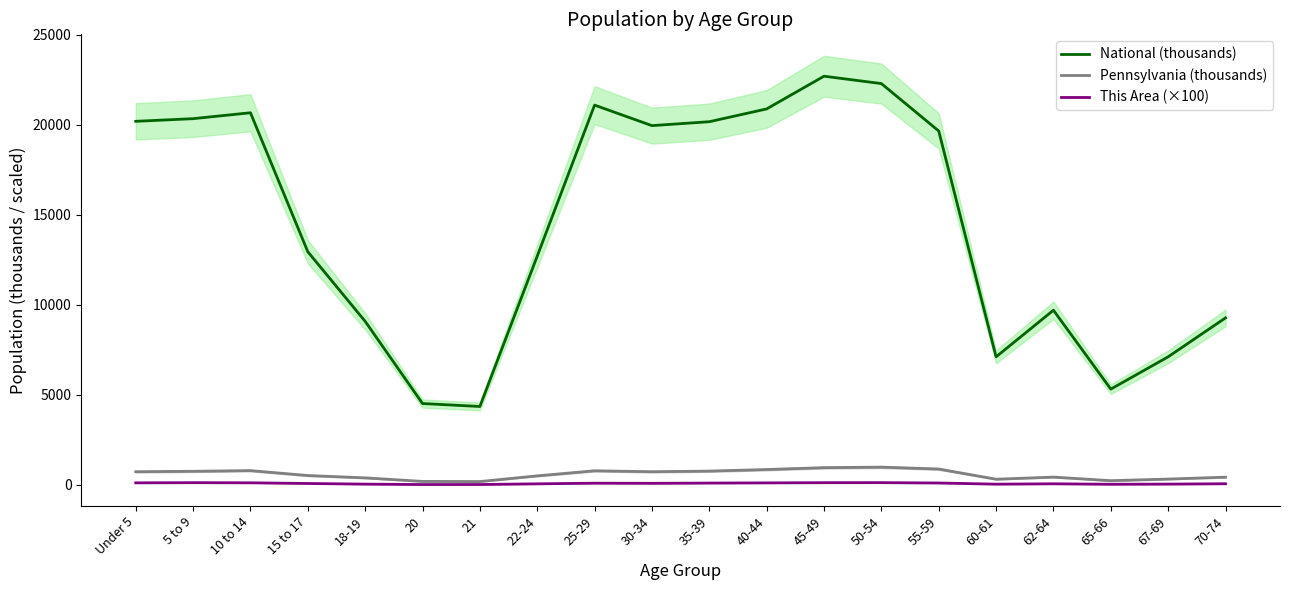

True or false: This Area (×100) has more than 0 points higher than both neighbors.

True